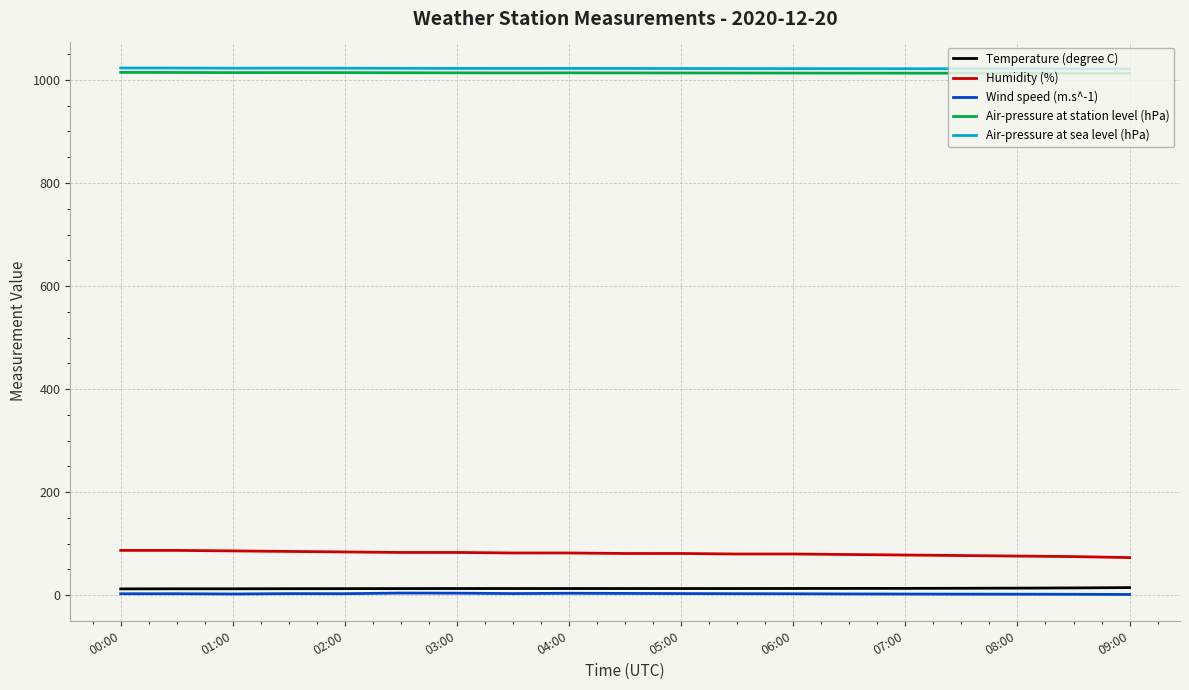

True or false: Wind speed (m.s^-1) and Humidity (%) cross at least once.

False